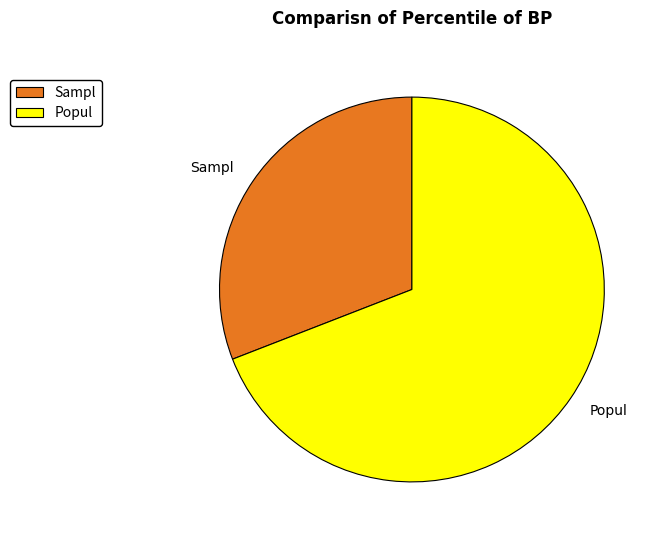

What is the ratio of the value at Popul to the value at Sampl?

2.2